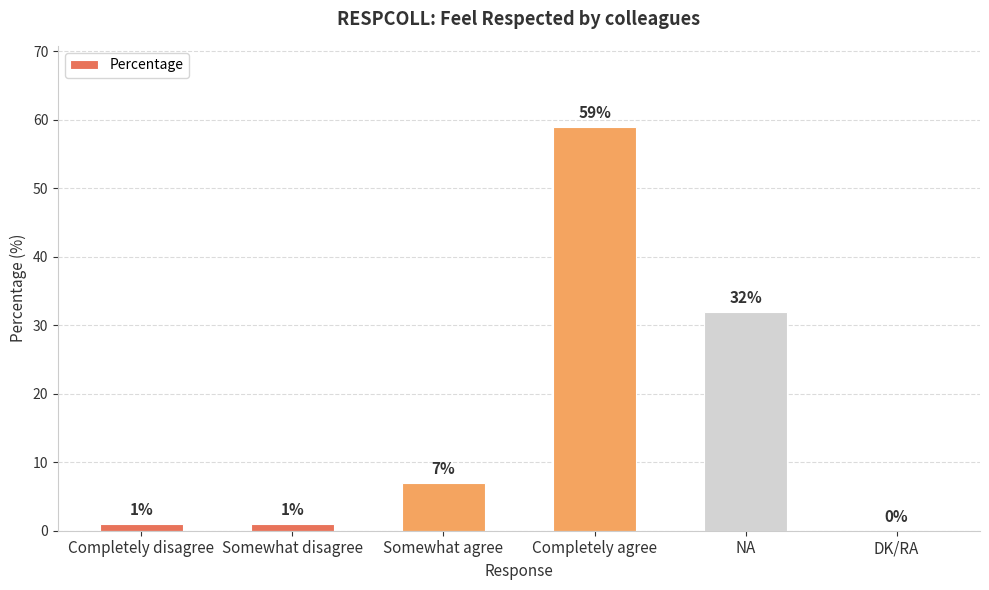

True or false: the data shows 20 at Completely agree.

False